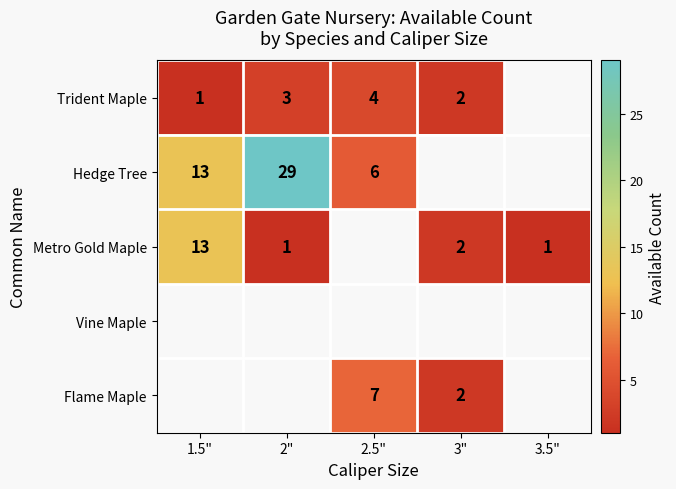

What is the difference between the highest and lowest values at 2.5"?

3.0